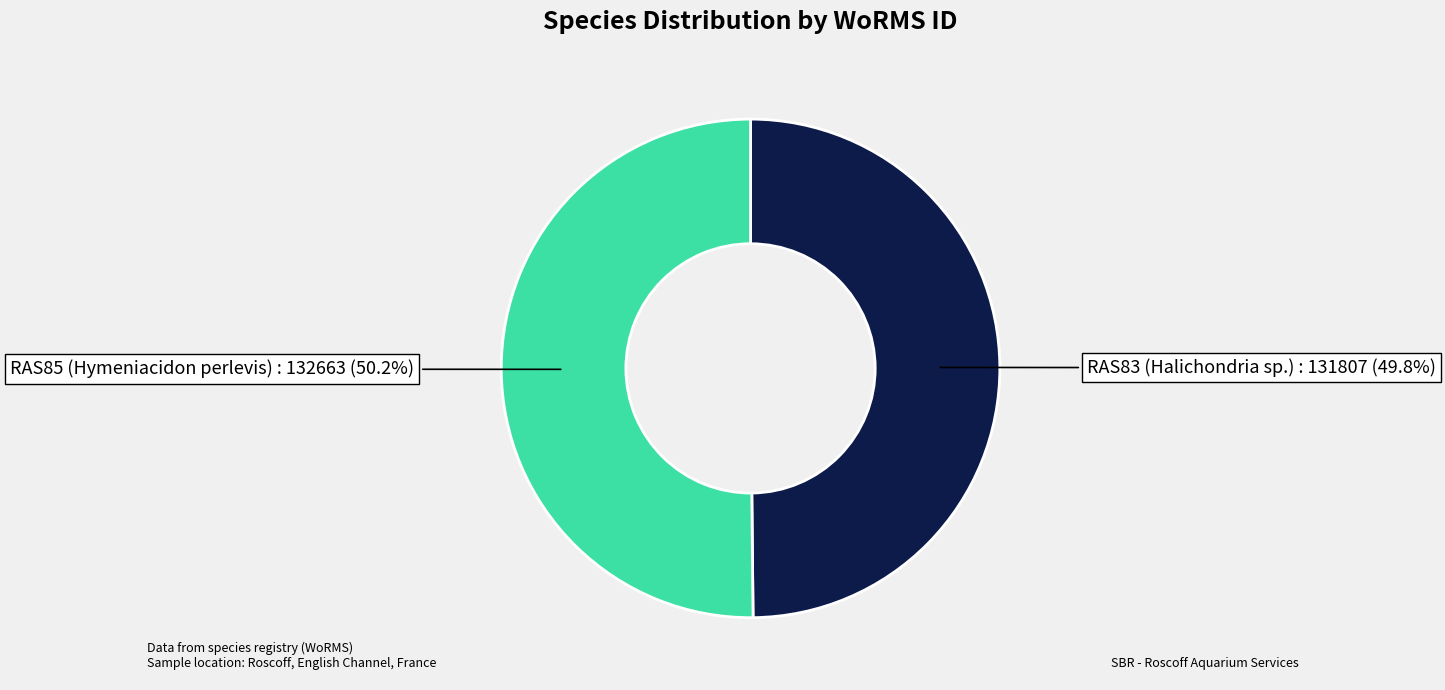

Does any single category account for the majority?

Yes